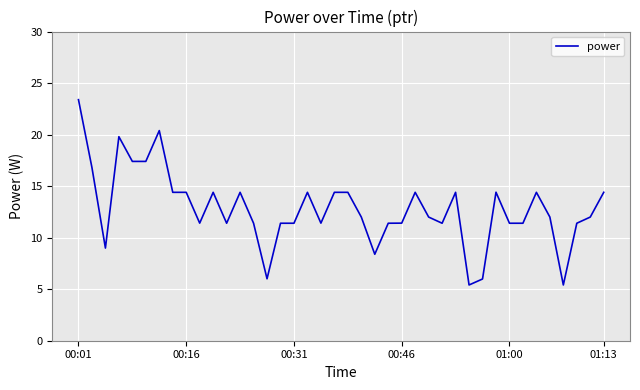

What is the difference between the maximum and minimum values?

18.0